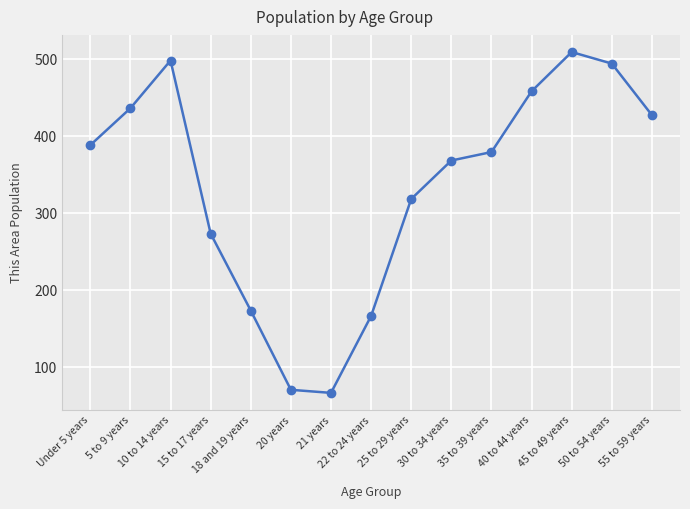

Rank the categories by value from highest to lowest.

45 to 49 years, 10 to 14 years, 50 to 54 years, 40 to 44 years, 5 to 9 years, 55 to 59 years, Under 5 years, 35 to 39 years, 30 to 34 years, 25 to 29 years, 15 to 17 years, 18 and 19 years, 22 to 24 years, 20 years, 21 years